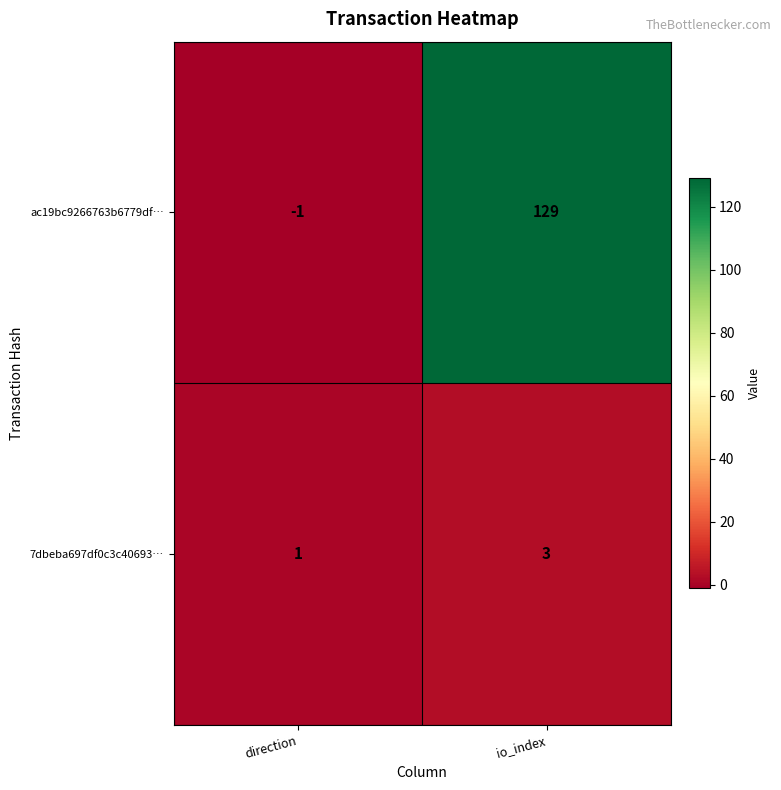

Count the number of data series in this chart.

2